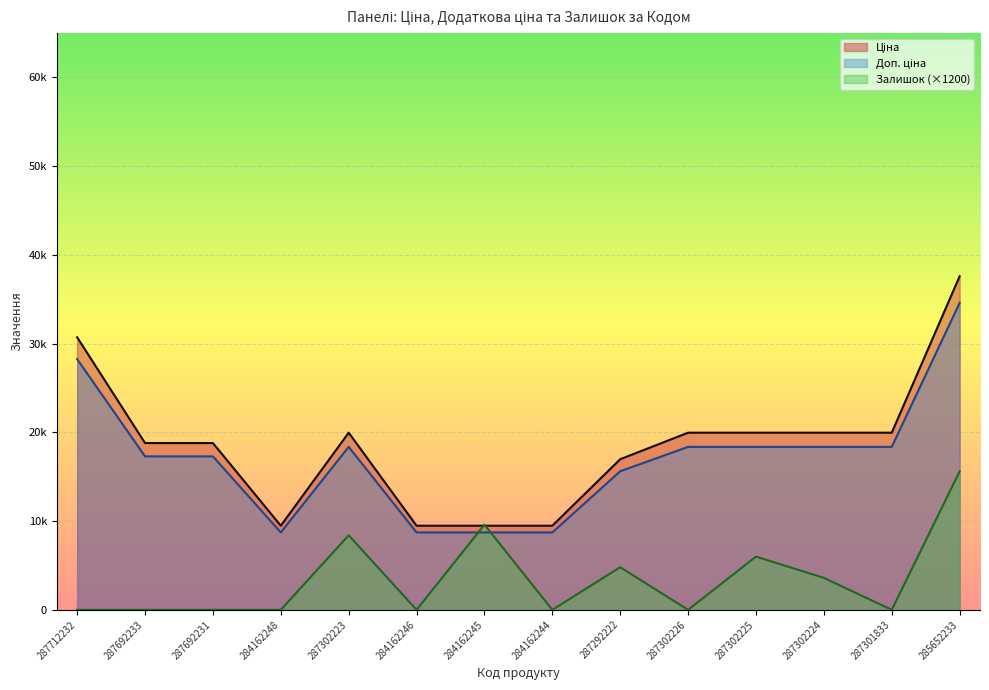

At how many categories does at least one series exceed 33510?

1